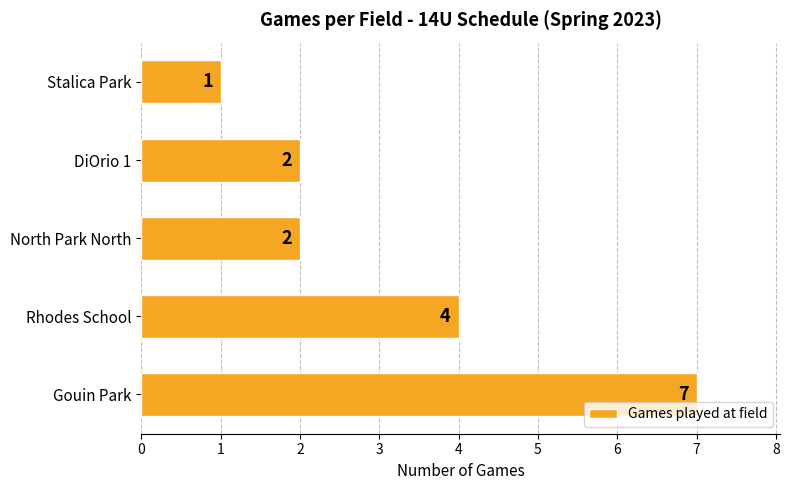

What is the sum of all values?

16